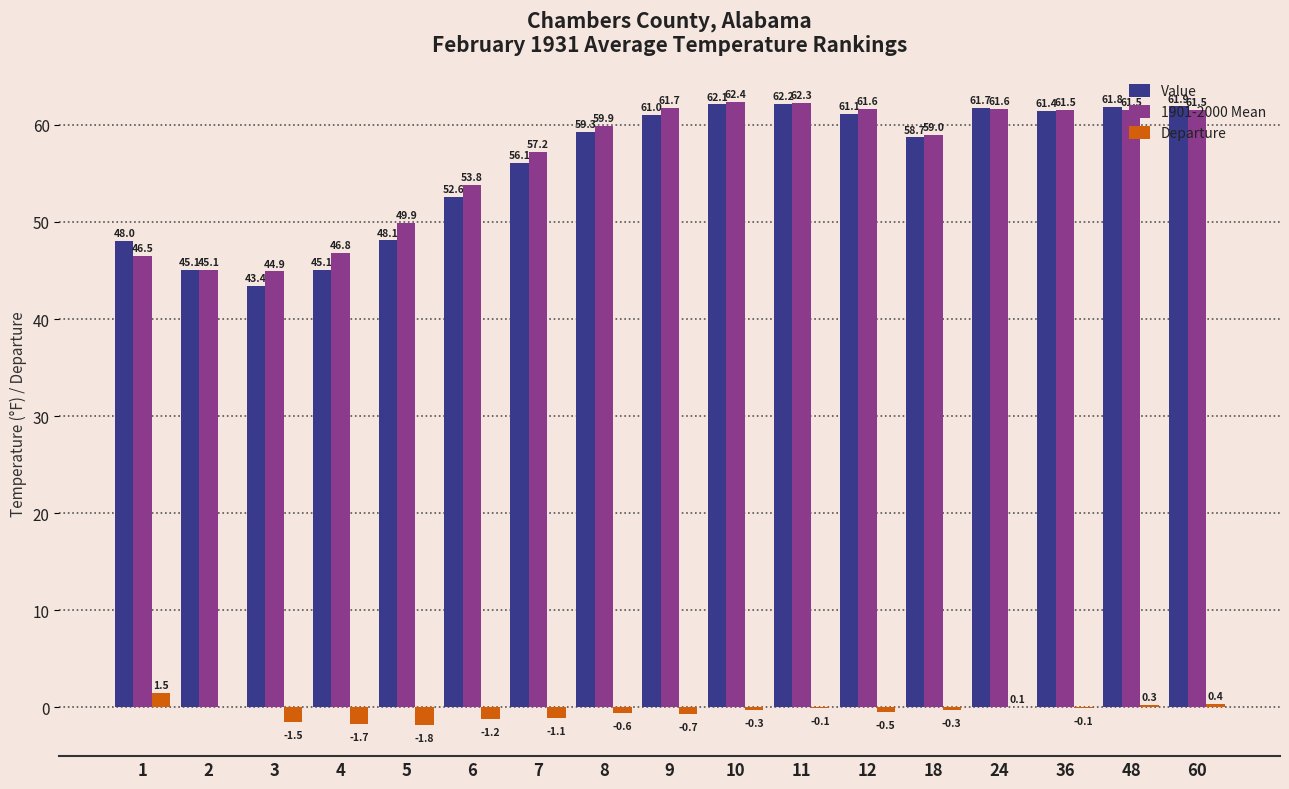

What is the sum of all Value values?

949.6